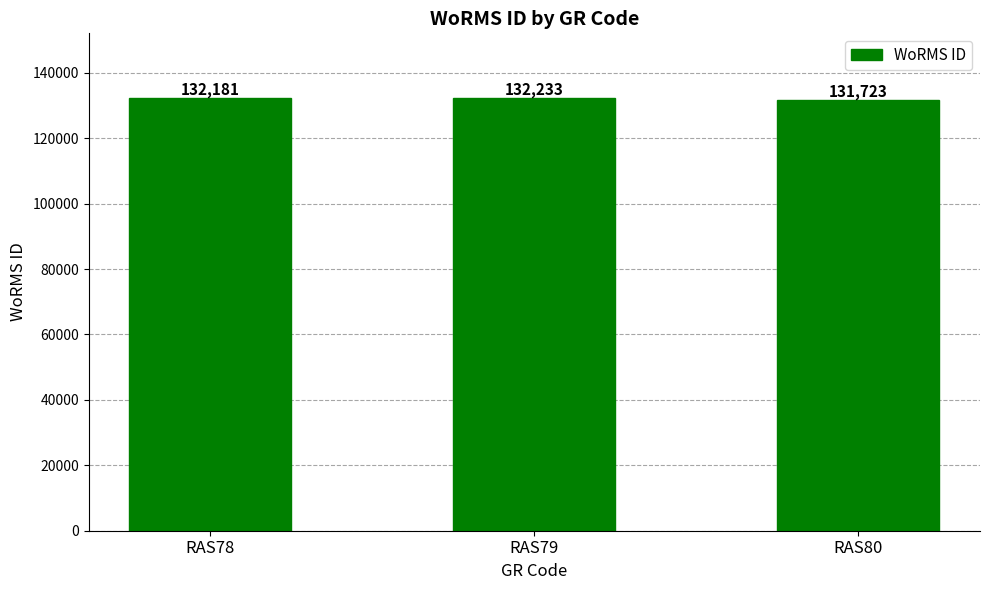

How many data points does each series have?

3